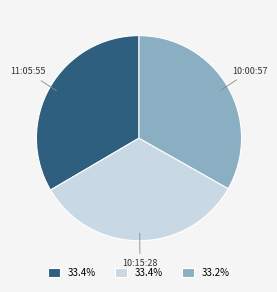

Is it true that 10:15:28 is 26% of the pie?

False